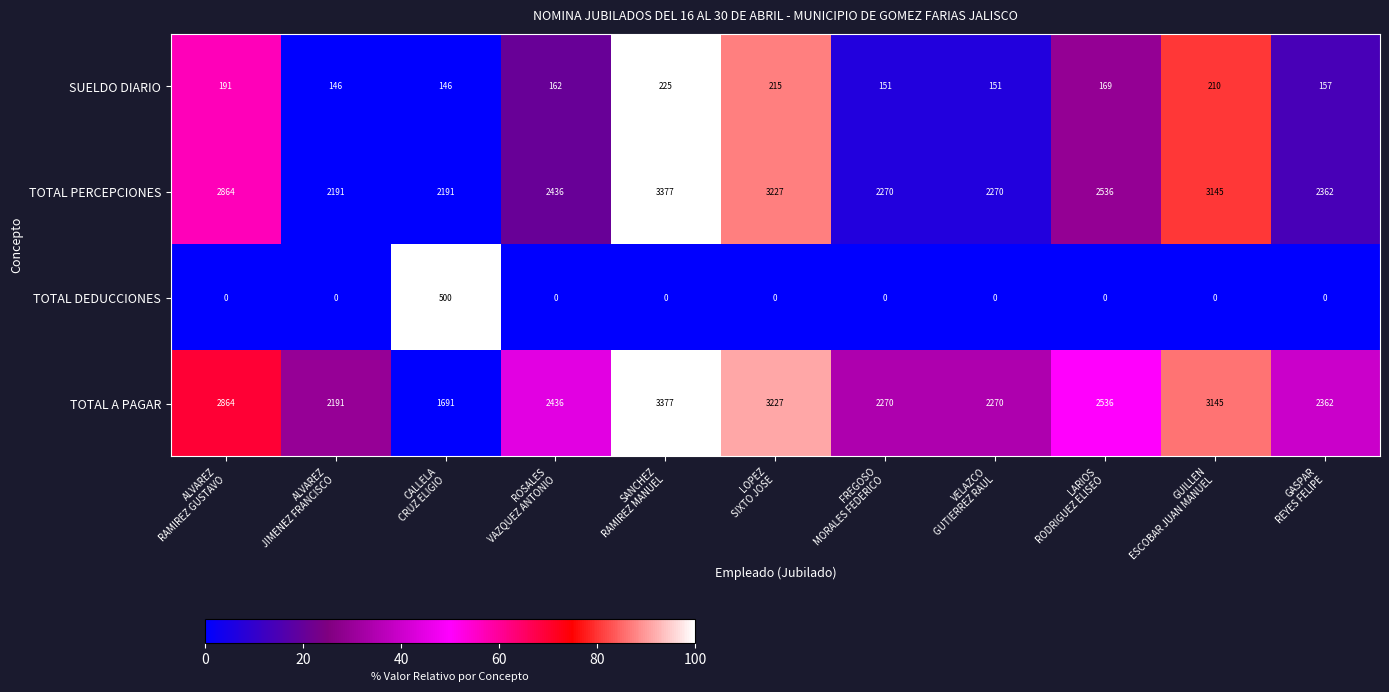

What is the sum of all TOTAL PERCEPCIONES values?

28869